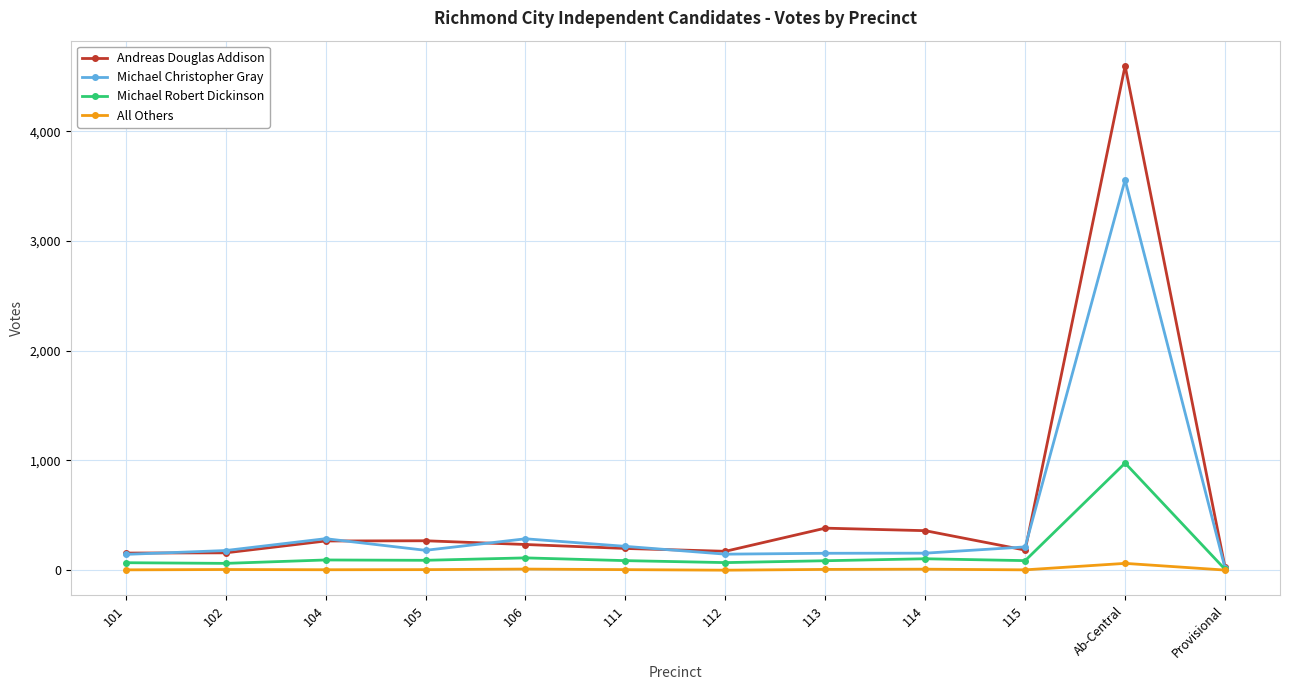

True or false: Andreas Douglas Addison has more than 1 points higher than both neighbors.

True